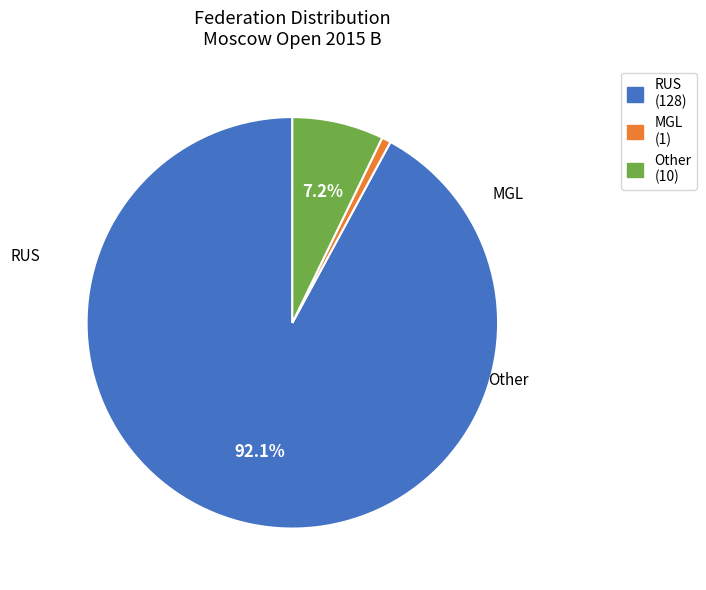

Which category has the smallest portion of the pie?

MGL